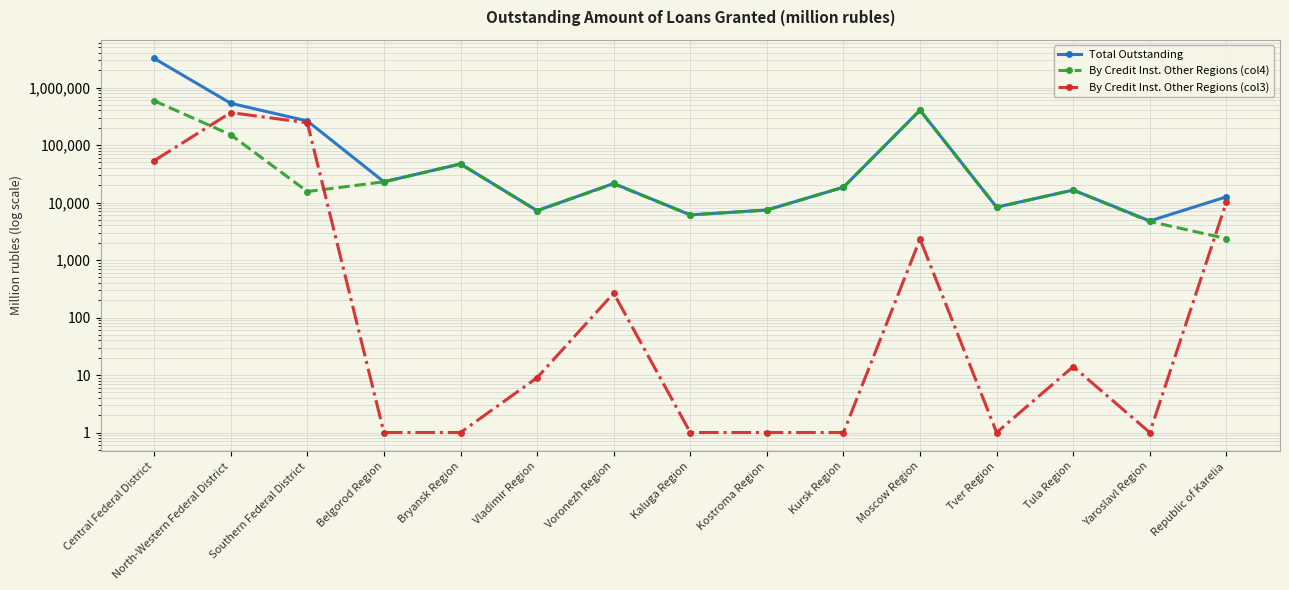

Count the number of categories in the chart.

15